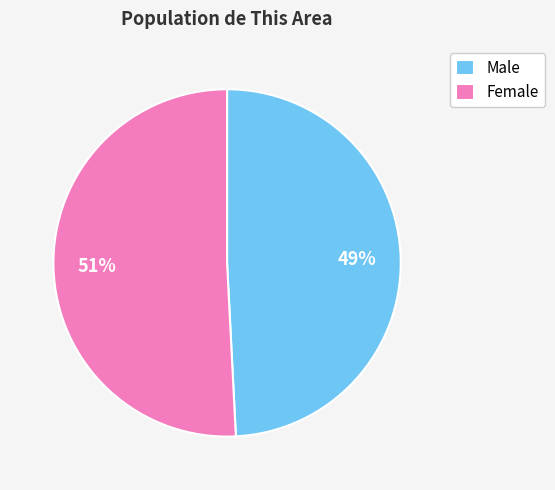

Which category accounts for the majority?

Female